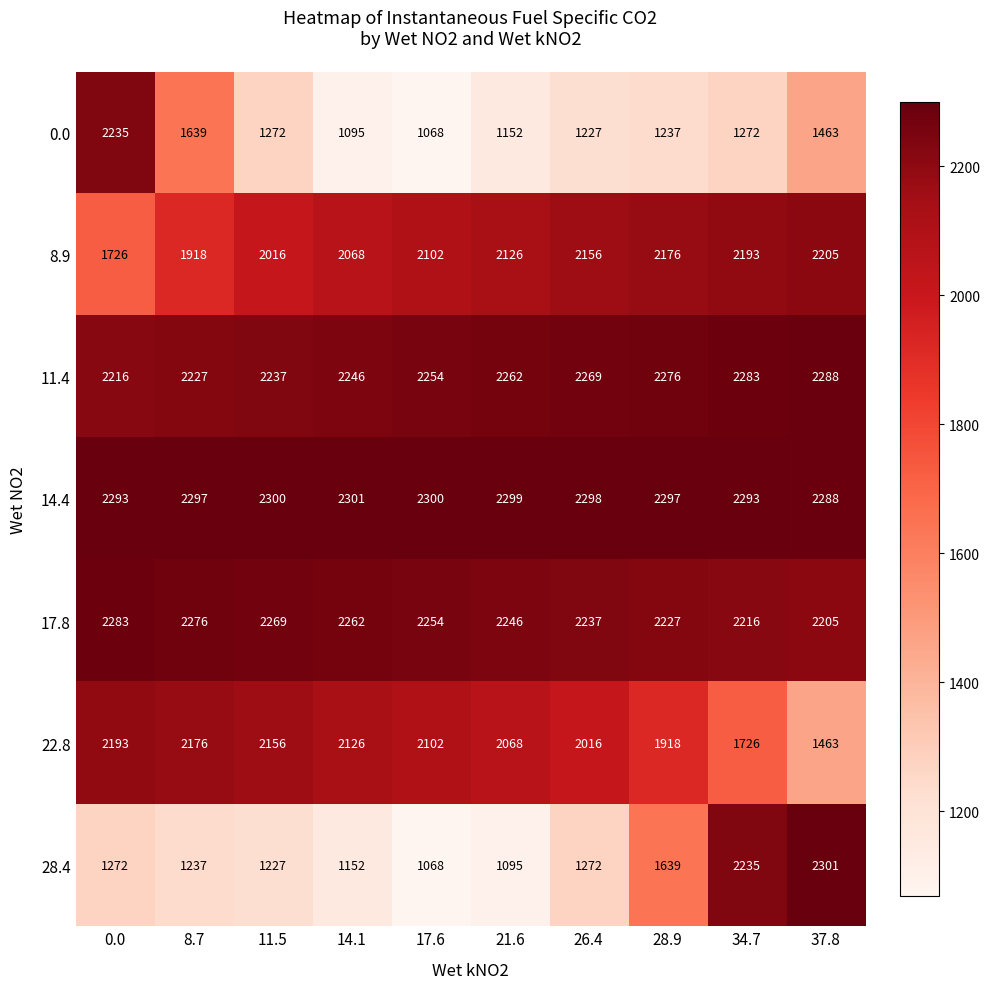

What is the sum of all 14.4 values?

22966